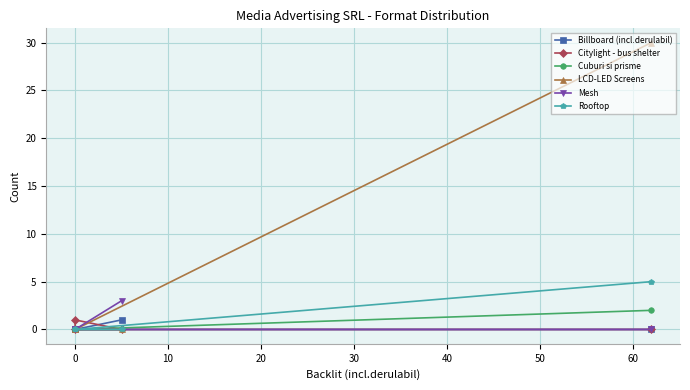

How many data points in Billboard (incl.derulabil) are above 0?

1